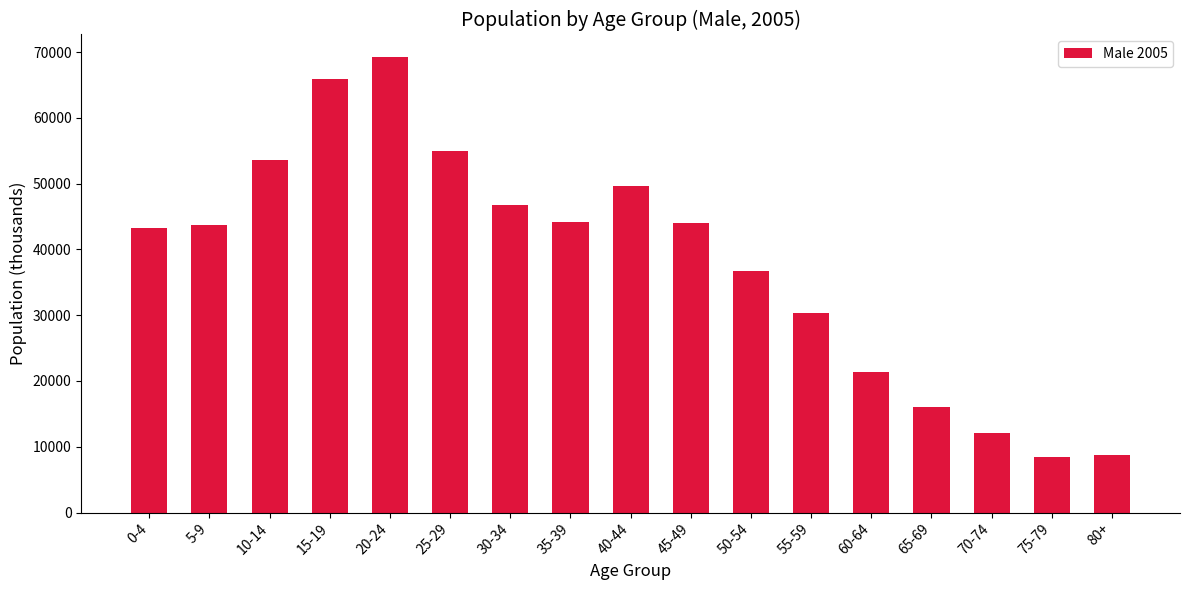

The value at 80+ is 2270.3. True or false?

False